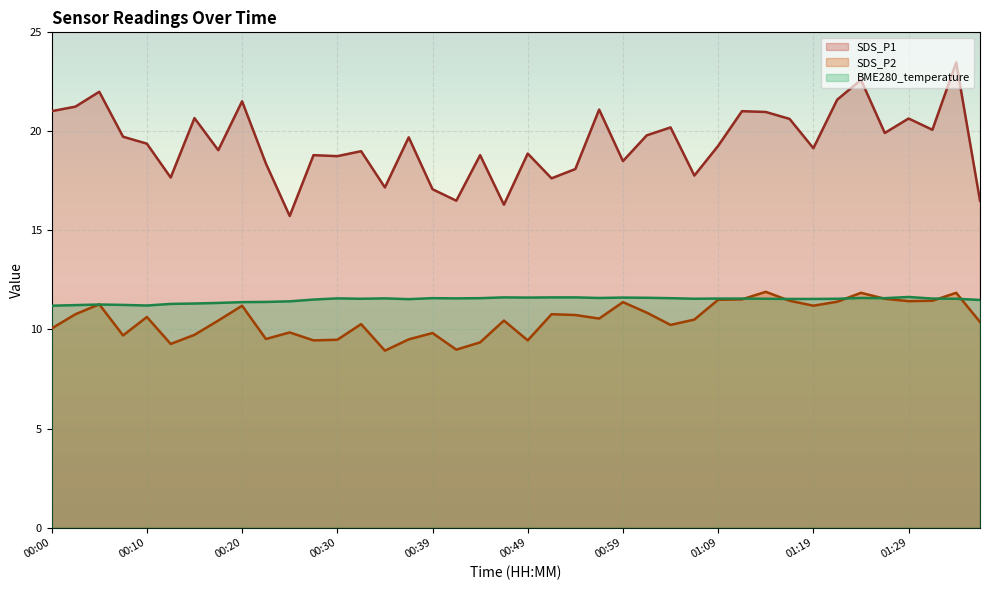

What is the difference between the highest and lowest values at 01:29?

9.2